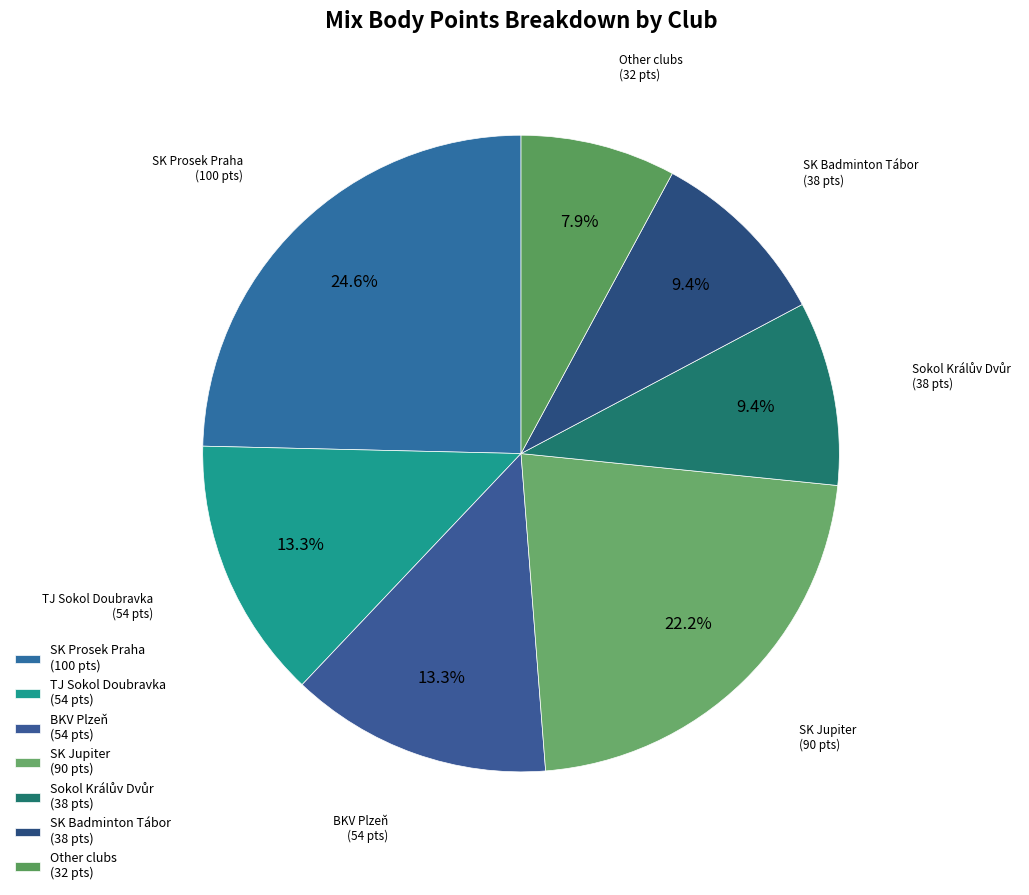

To the nearest percent, what is the average slice percentage?

14%